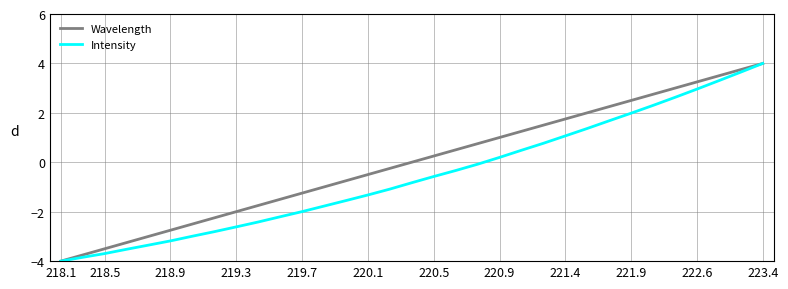

True or false: Wavelength has more than 1 interior local peaks.

False